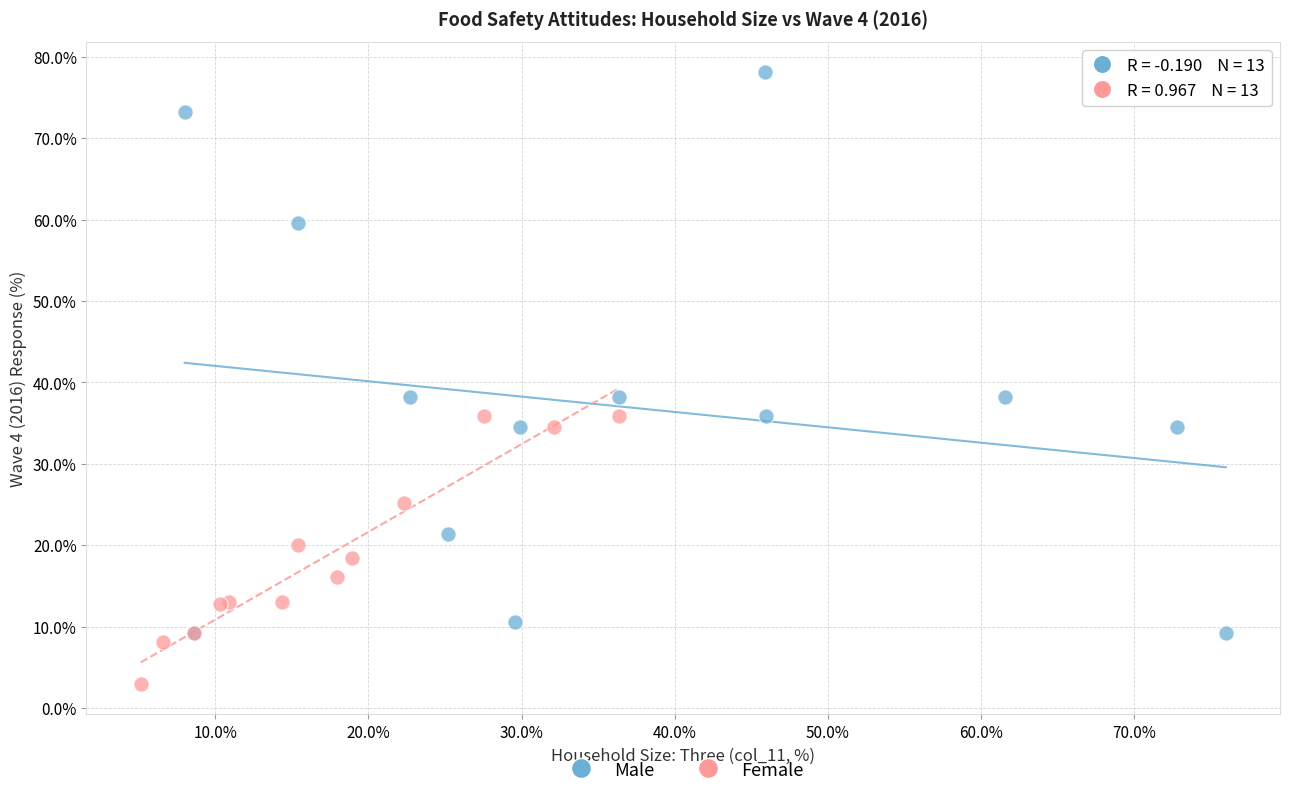

Which series contains the highest Y value?

Male